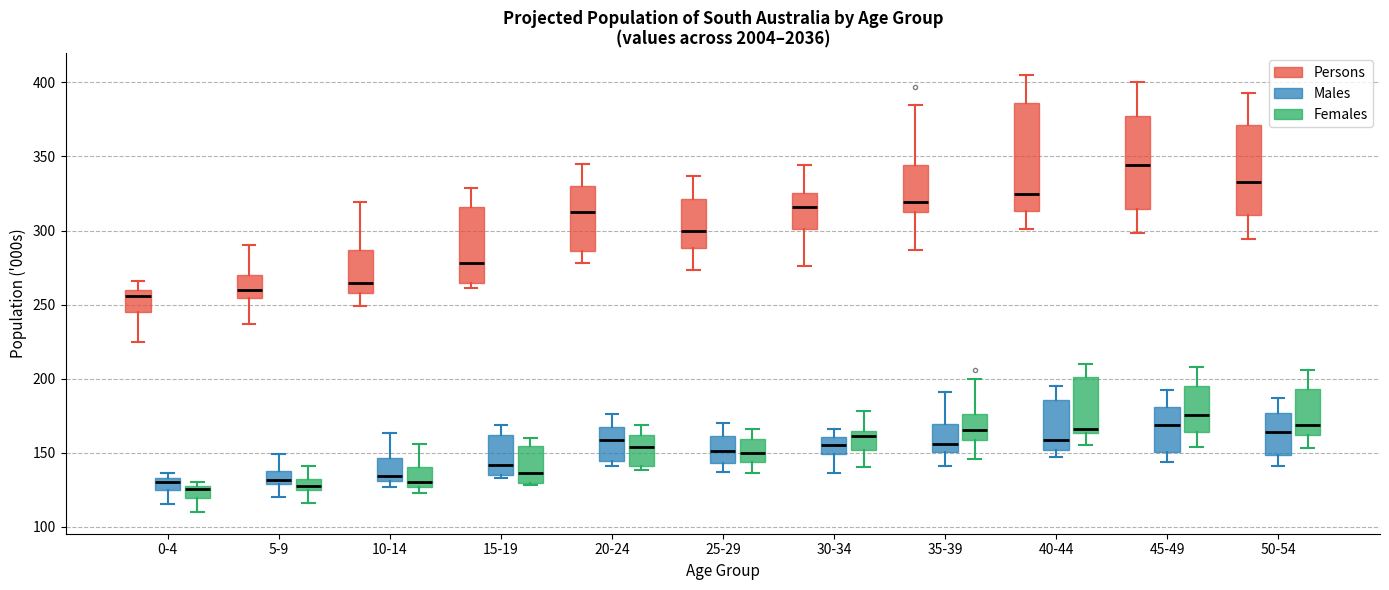

Reading left to right, read every box against the y-axis: the position of its median line, the range the box covers, and the ends of its whiskers. The values are not printed on the chart, so give them approximately, as read against the axis.

0-4 (Persons): median 255, box 245 to 260, whiskers 225 to 265
0-4 (Males): median 130, box 125 to 135, whiskers 115 to 135 (just above the box's upper edge)
0-4 (Females): median 125, box 120 to 130, whiskers 110 to 130 (just above the box's upper edge)
5-9 (Persons): median 260, box 255 to 270, whiskers 235 to 290
5-9 (Males): median 130 (just above the box's lower edge), box 130 to 140, whiskers 120 to 150
5-9 (Females): median 130, box 125 to 135, whiskers 115 to 140
10-14 (Persons): median 265, box 260 to 285, whiskers 250 to 320
10-14 (Males): median 135, box 130 to 145, whiskers 125 to 165
10-14 (Females): median 130, box 125 to 140, whiskers 125 (just below the box's lower edge) to 155
15-19 (Persons): median 280, box 265 to 315, whiskers 260 to 330
15-19 (Males): median 140, box 135 to 160, whiskers 135 (just below the box's lower edge) to 170
15-19 (Females): median 135, box 130 to 155, whiskers 130 (just below the box's lower edge) to 160
20-24 (Persons): median 315, box 285 to 330, whiskers 280 to 345
20-24 (Males): median 160, box 145 to 170, whiskers 140 to 175
20-24 (Females): median 155, box 140 to 160, whiskers 140 (just below the box's lower edge) to 170
25-29 (Persons): median 300, box 290 to 320, whiskers 275 to 335
25-29 (Males): median 150, box 145 to 160, whiskers 135 to 170
25-29 (Females): median 150, box 145 to 160, whiskers 135 to 165
30-34 (Persons): median 315, box 300 to 325, whiskers 275 to 345
30-34 (Males): median 155, box 150 to 160, whiskers 135 to 165
30-34 (Females): median 160, box 150 to 165, whiskers 140 to 180
35-39 (Persons): median 320, box 310 to 345, whiskers 285 to 385
35-39 (Males): median 155, box 150 to 170, whiskers 140 to 190
35-39 (Females): median 165, box 160 to 175, whiskers 145 to 200
40-44 (Persons): median 325, box 315 to 385, whiskers 300 to 405
40-44 (Males): median 160, box 150 to 185, whiskers 145 to 195
40-44 (Females): median 165 (just above the box's lower edge), box 165 to 200, whiskers 155 to 210
45-49 (Persons): median 345, box 315 to 375, whiskers 300 to 400
45-49 (Males): median 170, box 150 to 180, whiskers 145 to 190
45-49 (Females): median 175, box 165 to 195, whiskers 155 to 210
50-54 (Persons): median 335, box 310 to 370, whiskers 295 to 395
50-54 (Males): median 165, box 150 to 175, whiskers 140 to 185
50-54 (Females): median 170, box 160 to 195, whiskers 155 to 205